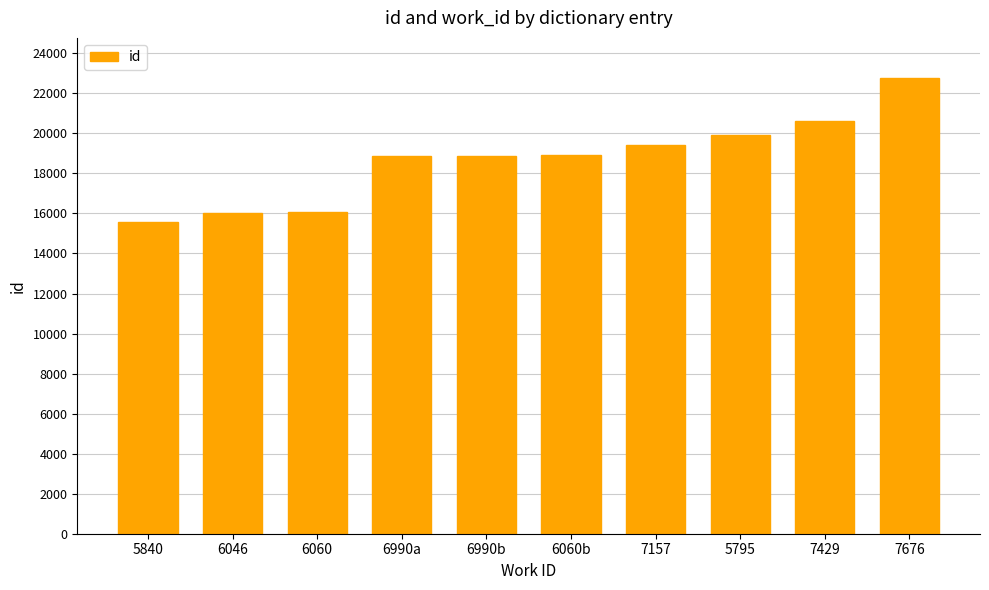

What is the approximate value at 7157, to the nearest 100?

19400